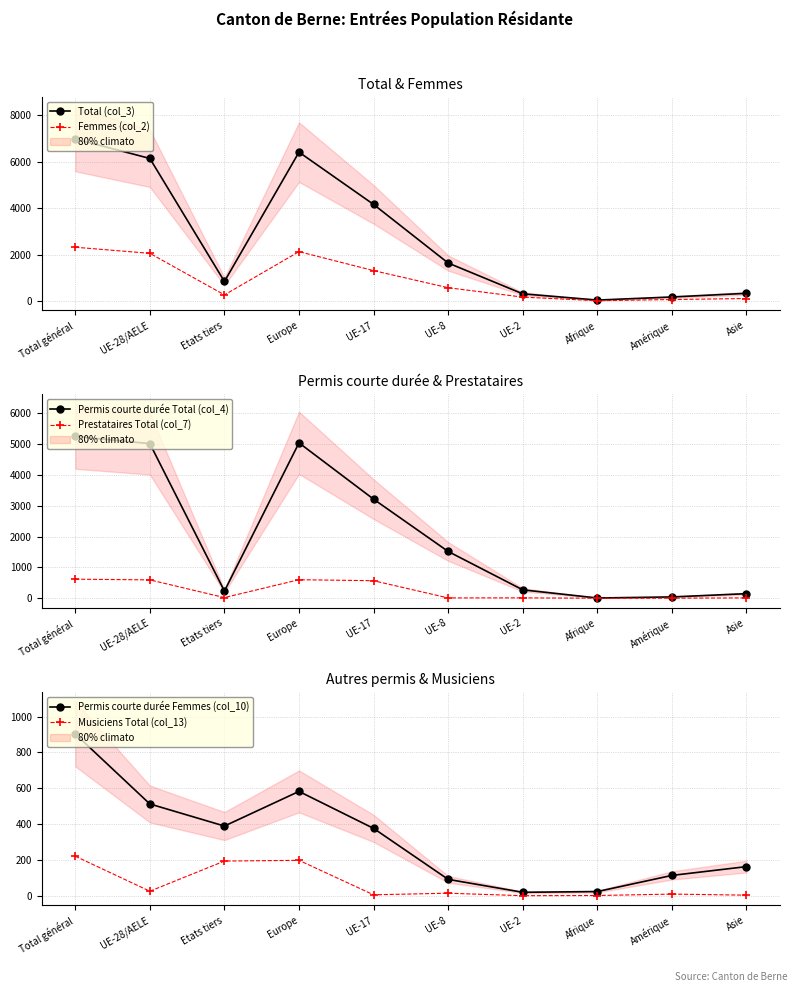

What is the lowest value of the Prestataires Total (col_7) series?

2